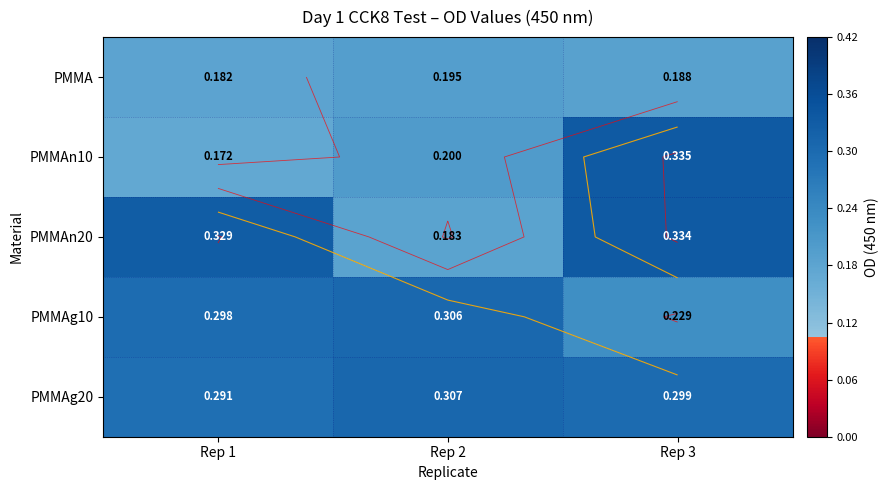

What is the maximum value for PMMA?

0.2